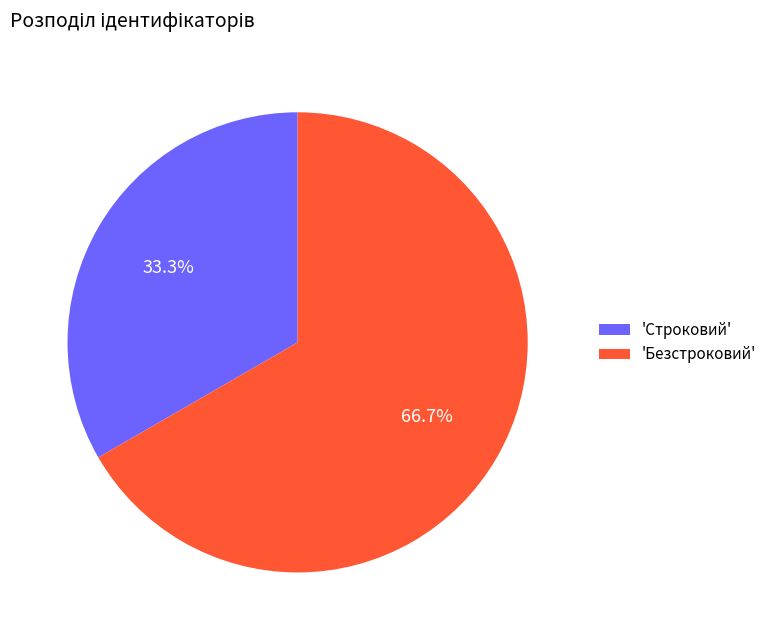

Which category has the biggest portion of the pie?

'Безстроковий'